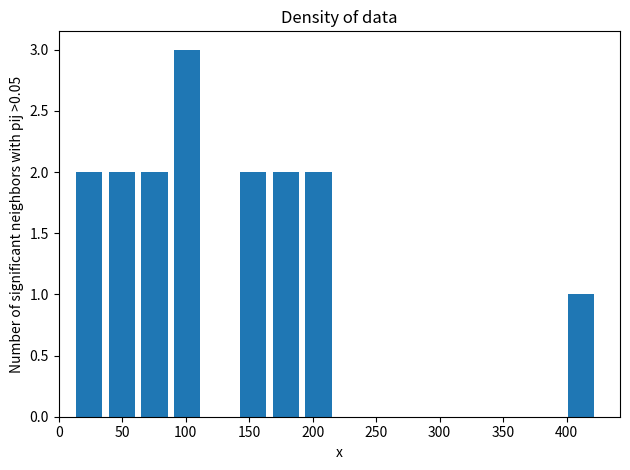

Reading left to right, list every bar in this chart as the range it spans on the x-axis followed by its height. Neither the bar edges nor the heights are printed on the chart, so give them approximately, as read against the axes.

10 to 35: 2
35 to 65: 2
65 to 90: 2
90 to 115: 3
115 to 140: 0
140 to 165: 2
165 to 190: 2
190 to 220: 2
220 to 245: 0
245 to 270: 0
270 to 295: 0
295 to 320: 0
320 to 345: 0
345 to 375: 0
375 to 400: 0
400 to 425: 1